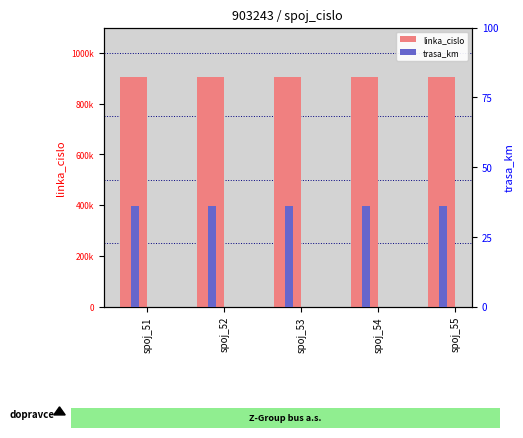

Count the number of data series in this chart.

2